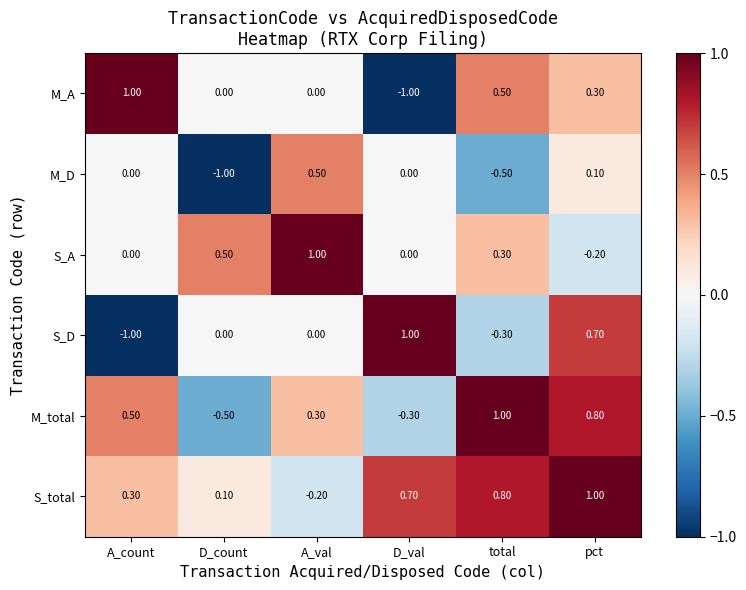

At which label does M_total reach its minimum?

D_count